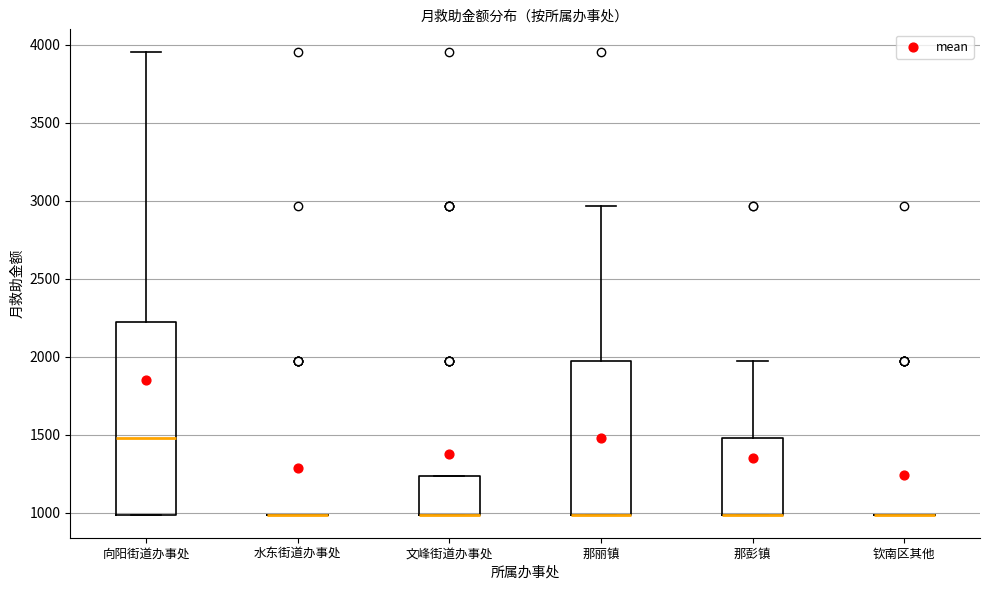

Which box is the tallest, from its lower edge to its upper edge?

向阳街道办事处